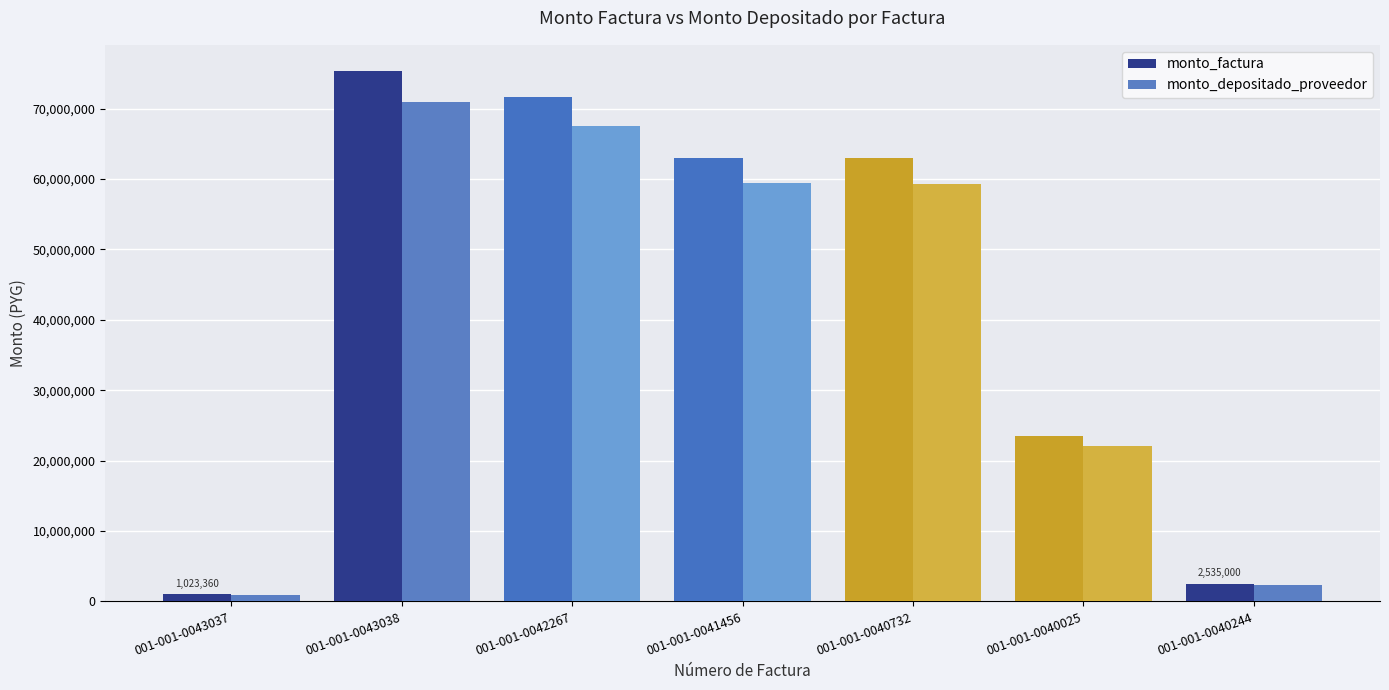

Where is monto_factura nearest to the value 38156235?

001-001-0040025